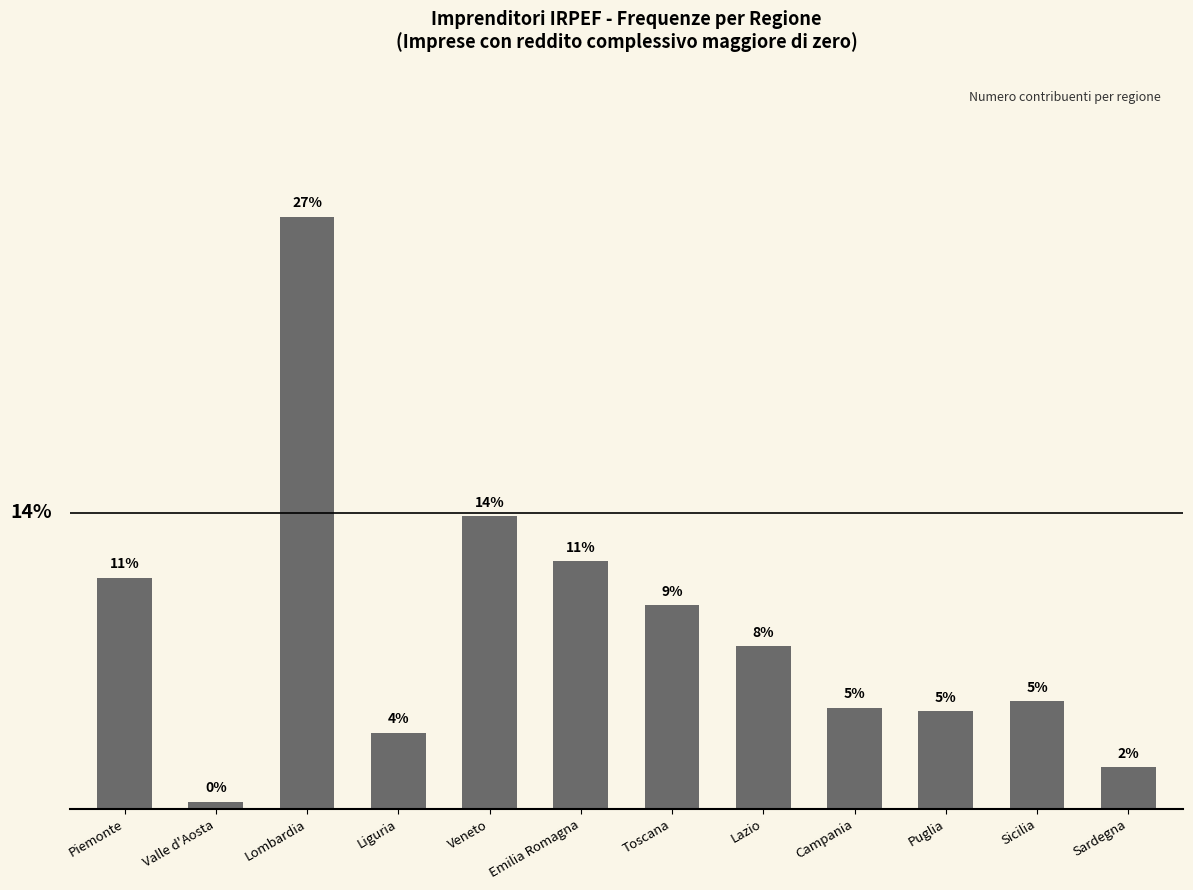

What is the change in value from Lombardia to Puglia?

-22.9